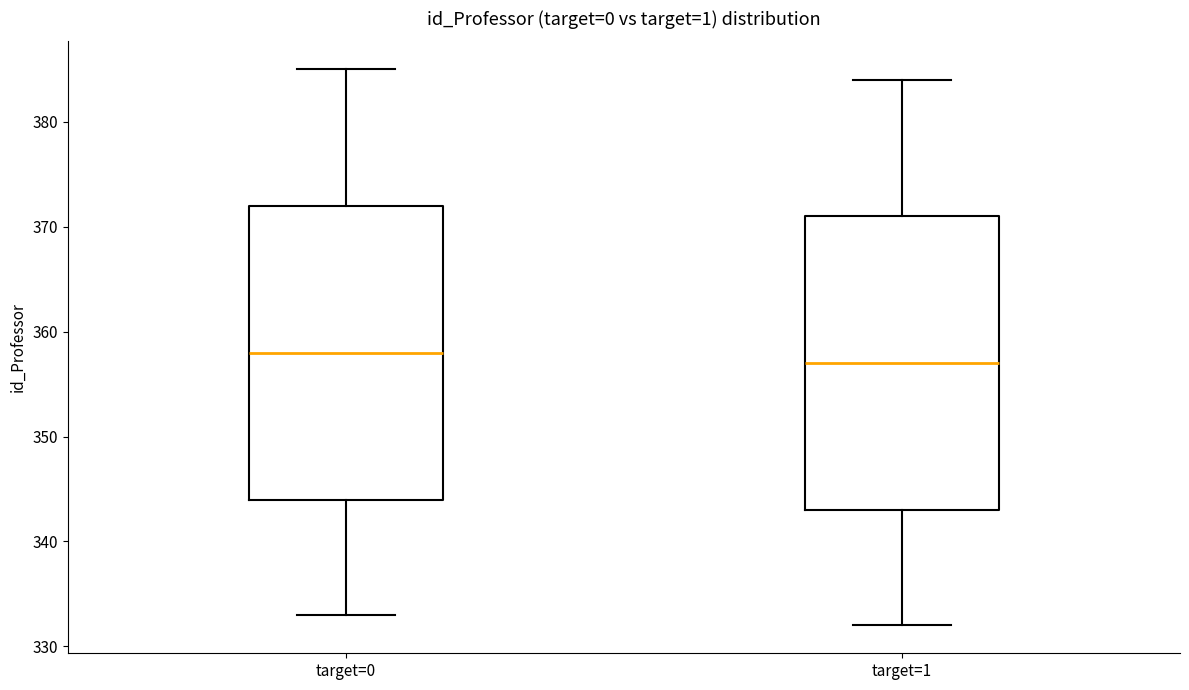

Which box's median line is the highest?

target=0